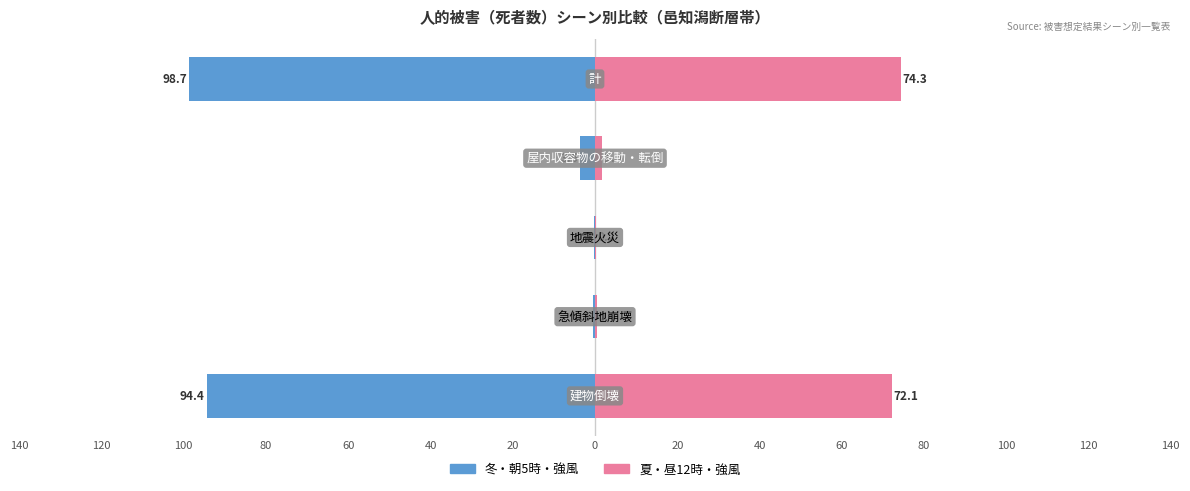

At how many categories does at least one series exceed 26?

2